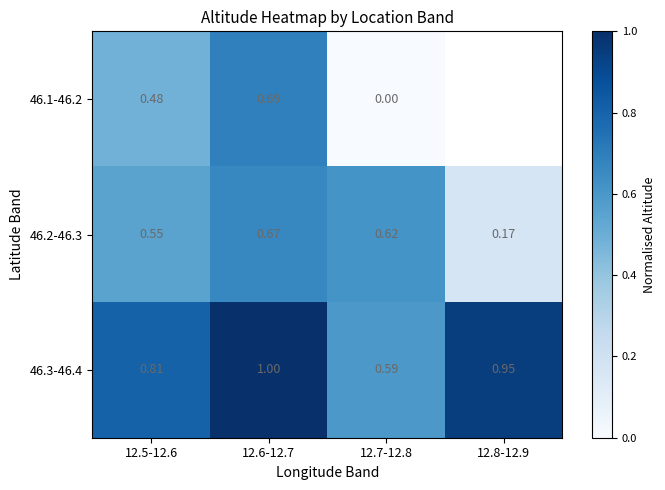

At how many categories does at least one series exceed 0?

4